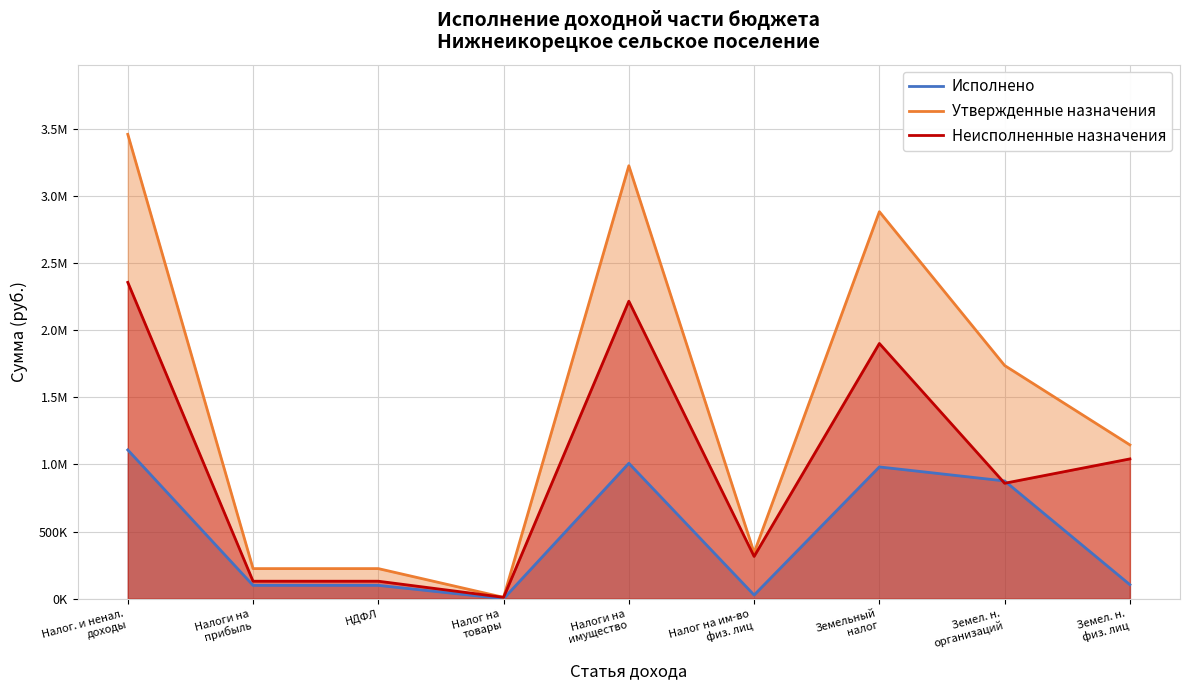

Between Земельный
налог and Земел. н.
организаций, which is larger?

Земельный
налог